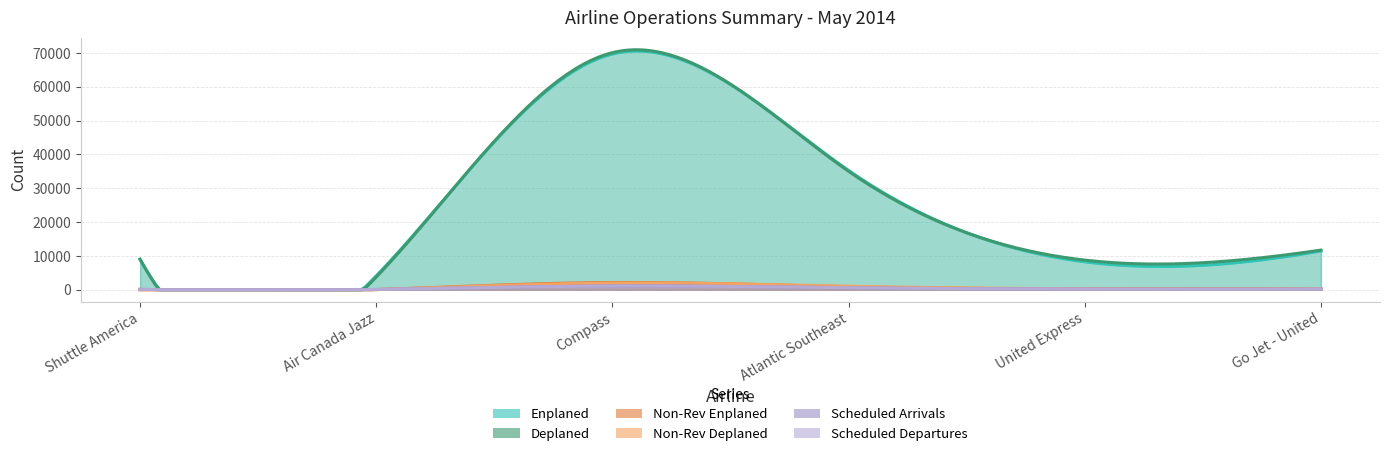

True or false: Scheduled Departures has more than 2 interior local peaks.

False